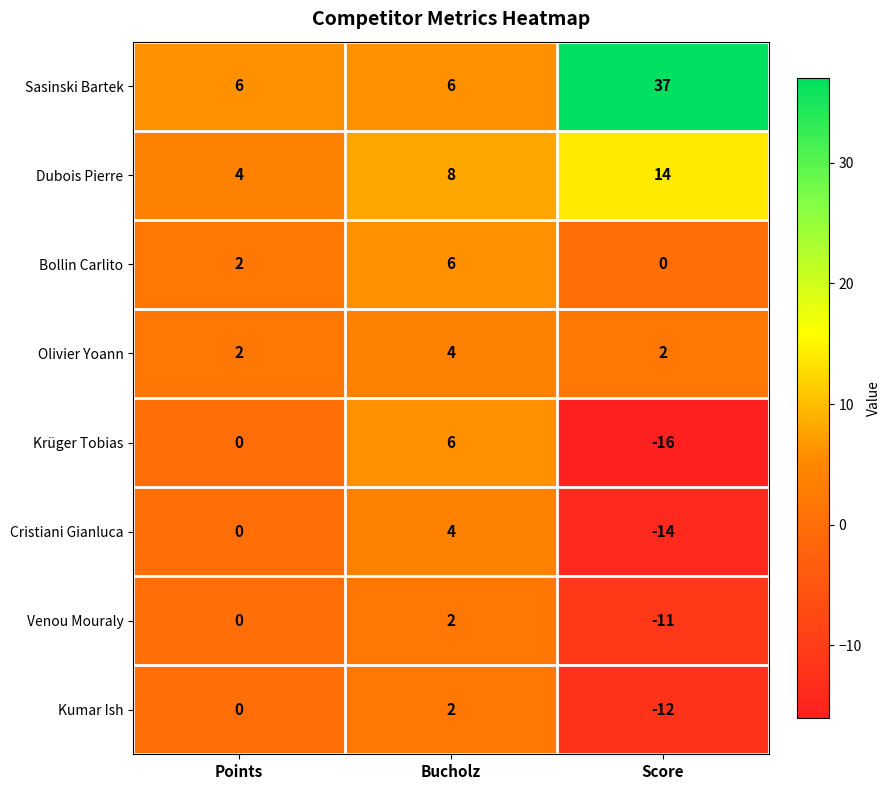

Count the Olivier Yoann values in the range 2 to 4.

3